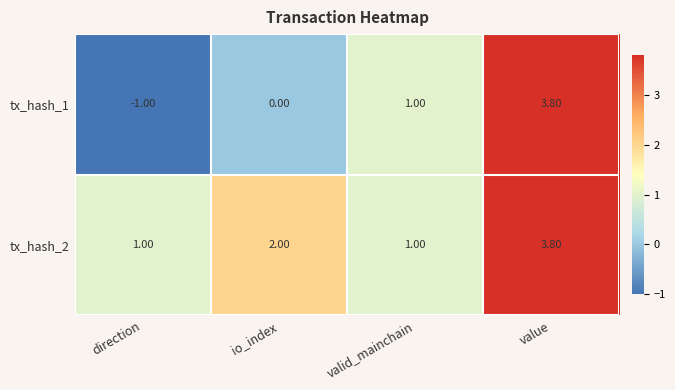

At which category is the sum across all series the highest?

value